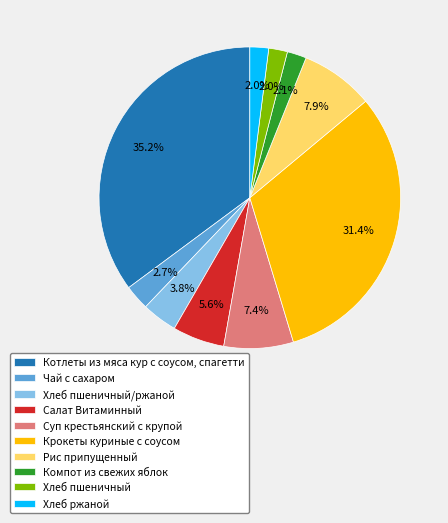

How many slices are in this pie chart?

10